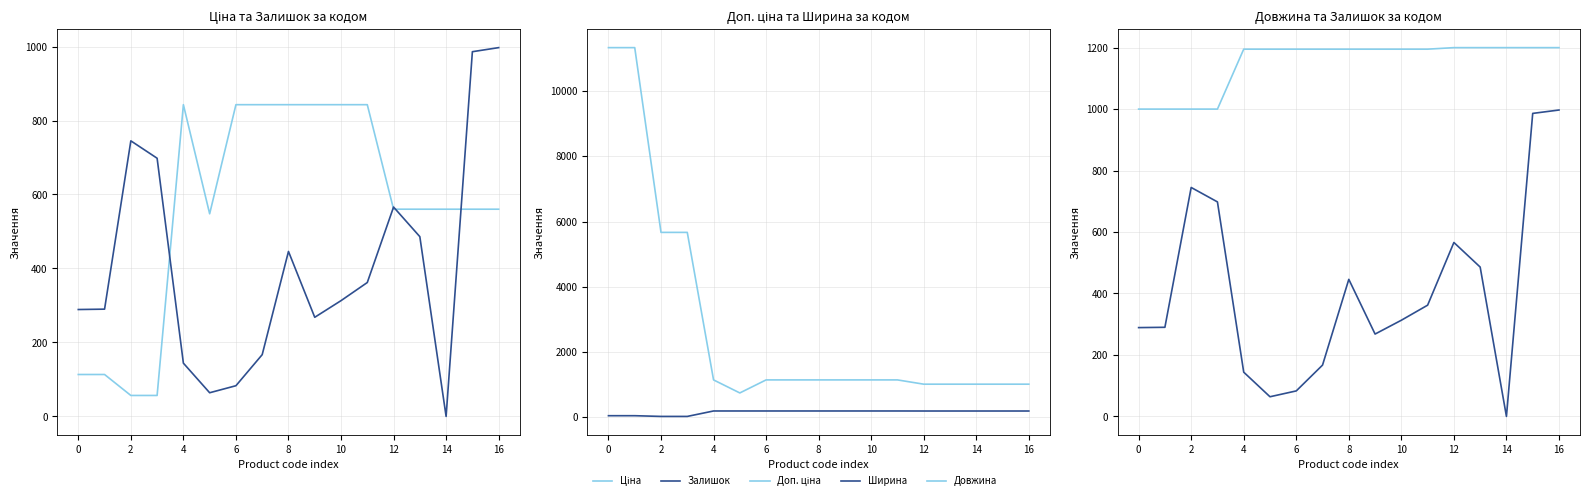

Is it true that Ширина equals 189.0 at 12?

True